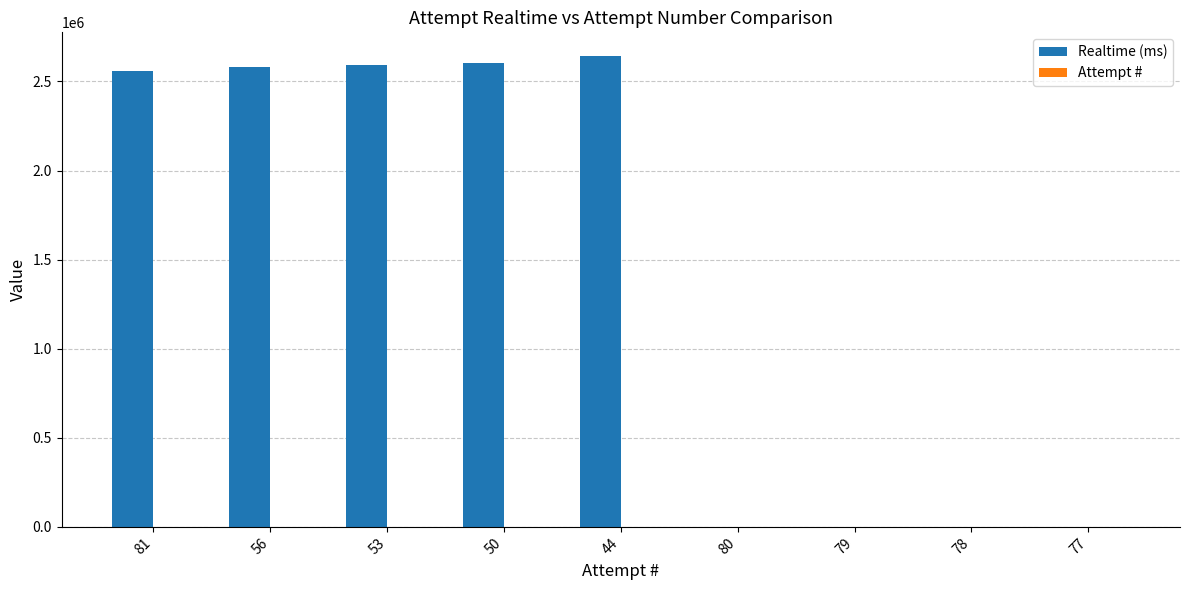

What is the maximum value shown in the chart?

2643685